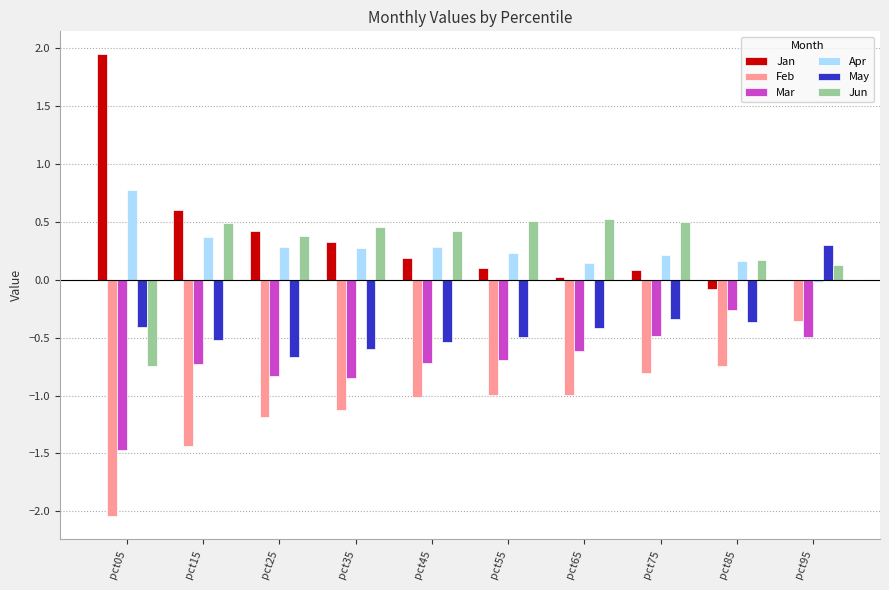

How many categories are shown in the chart?

10